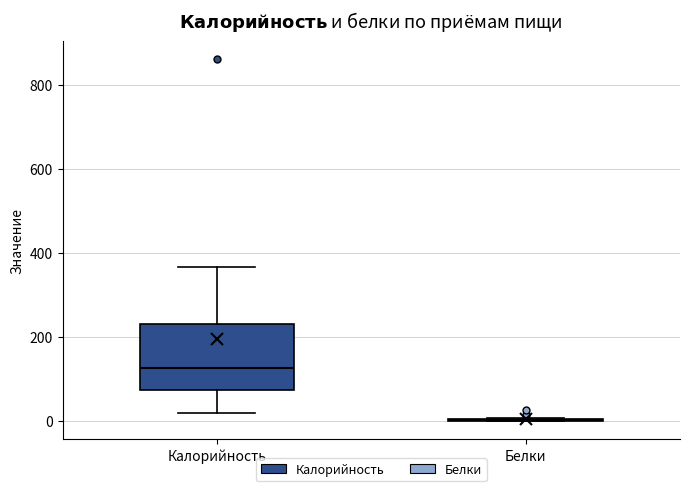

Reading left to right, read every box against the y-axis: the position of its median line, the range the box covers, and the ends of its whiskers. The values are not printed on the chart, so give them approximately, as read against the axis.

Калорийность: median 120, box 80 to 240, whiskers 20 to 360
Белки: box collapsed to a line at 0, whiskers 0 to 0